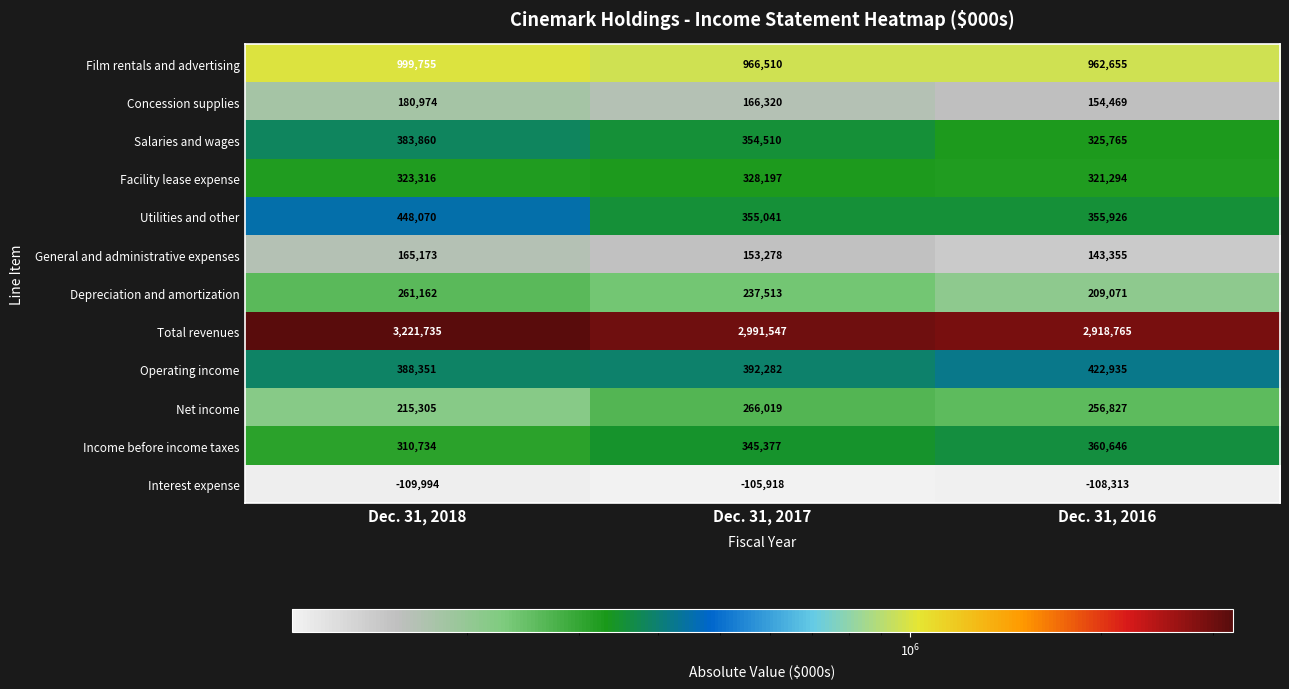

At which label is Salaries and wages closest to 354812?

Dec. 31, 2017